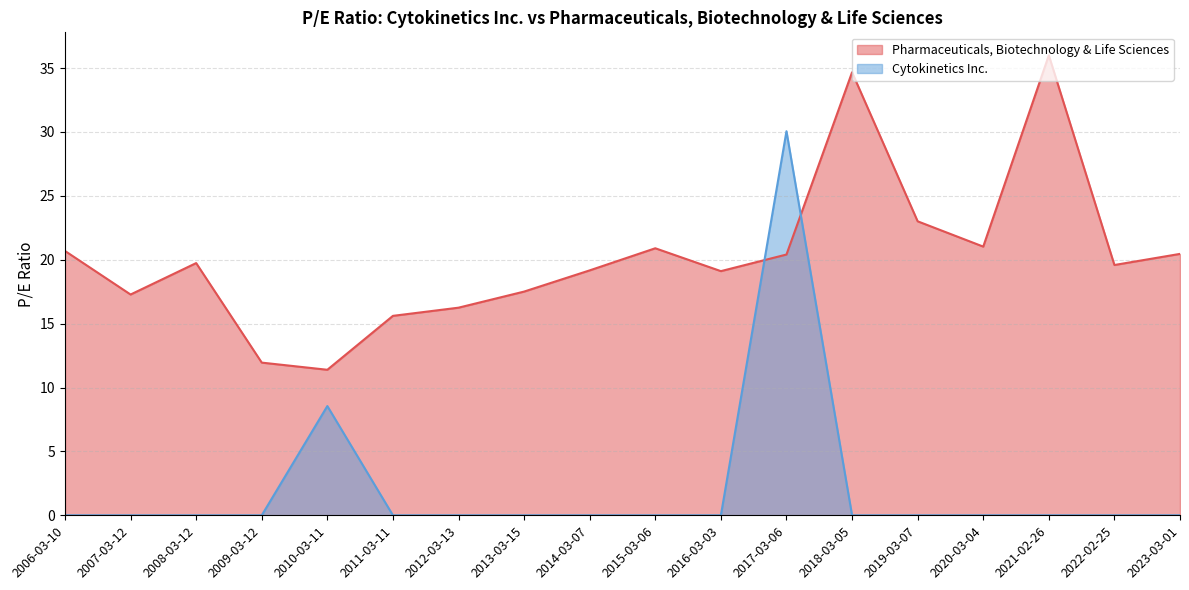

How many data points in Pharmaceuticals, Biotechnology & Life Sciences are above 19?

12